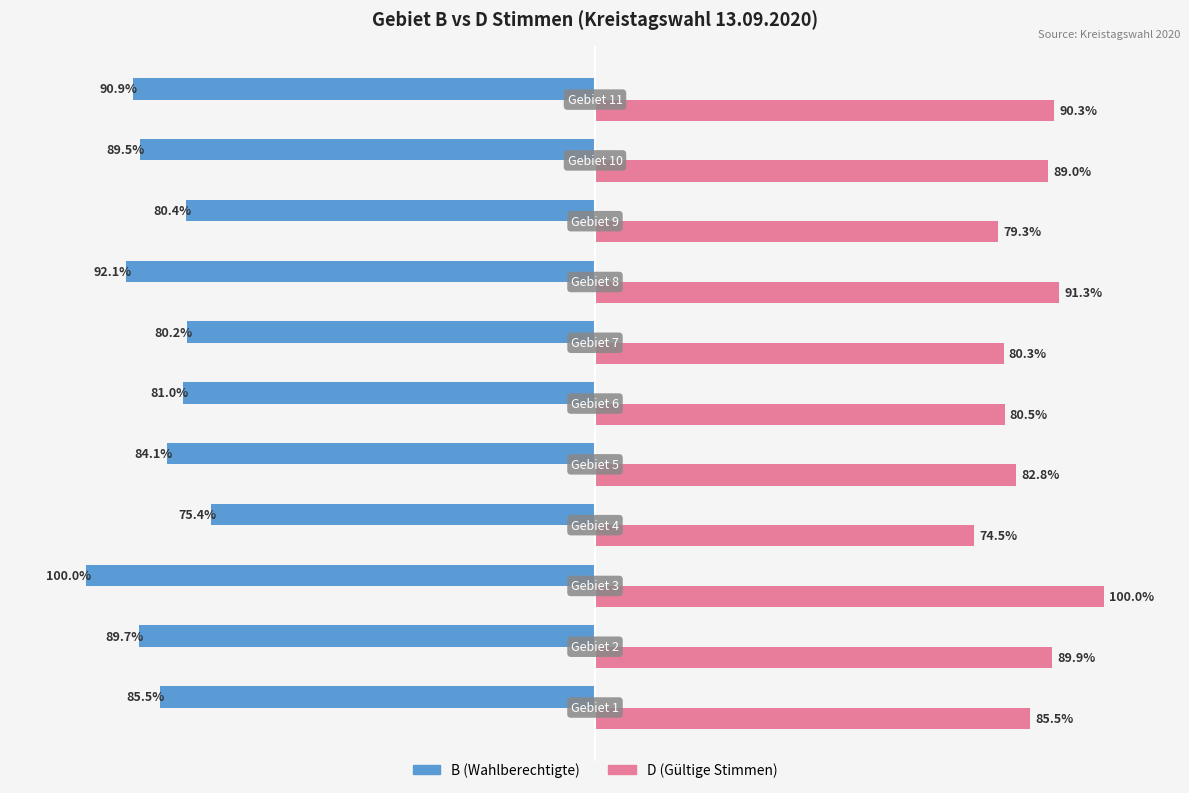

List the series in order of their peak value, lowest first.

B (Wahlberechtigte), D (Gültige Stimmen)